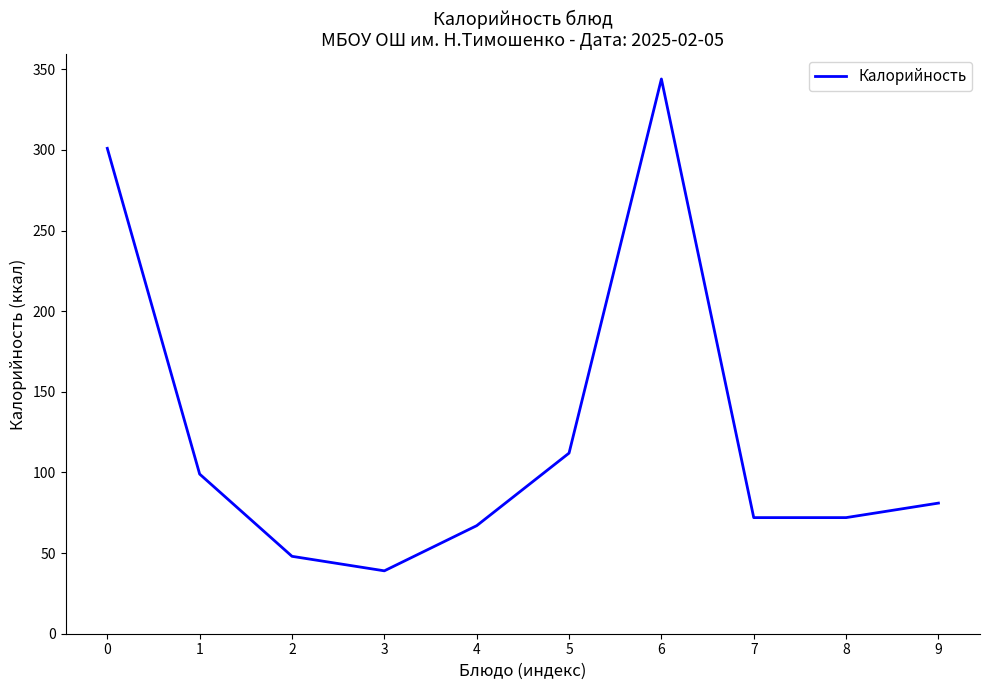

What is the change in value from 5 to 6?

+232